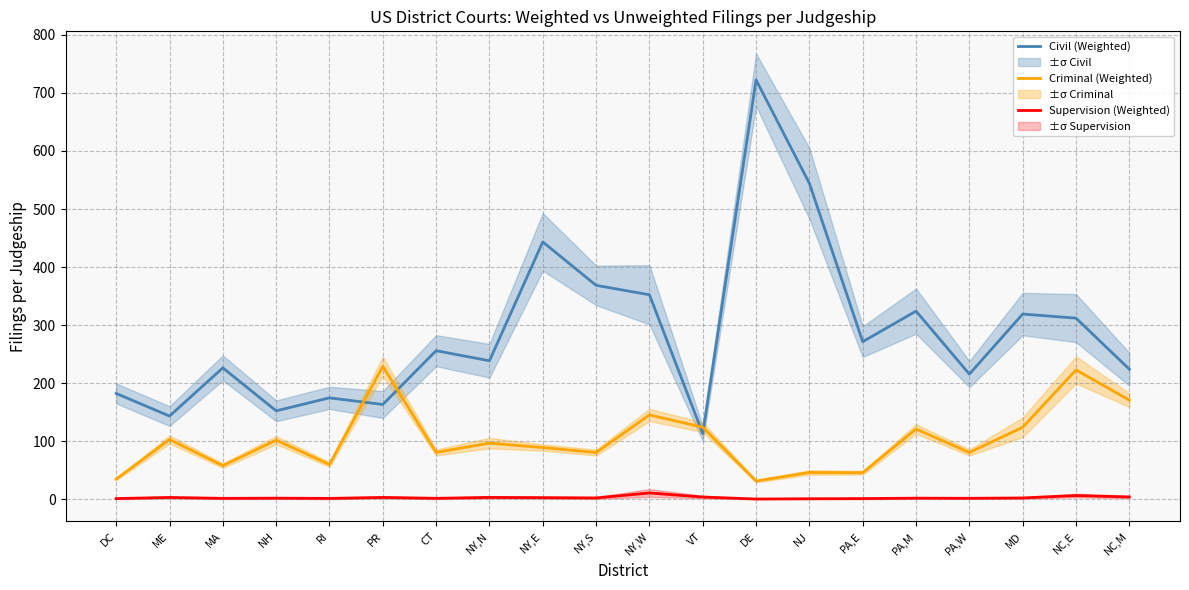

Where is the first local minimum for Criminal (Weighted)?

MA